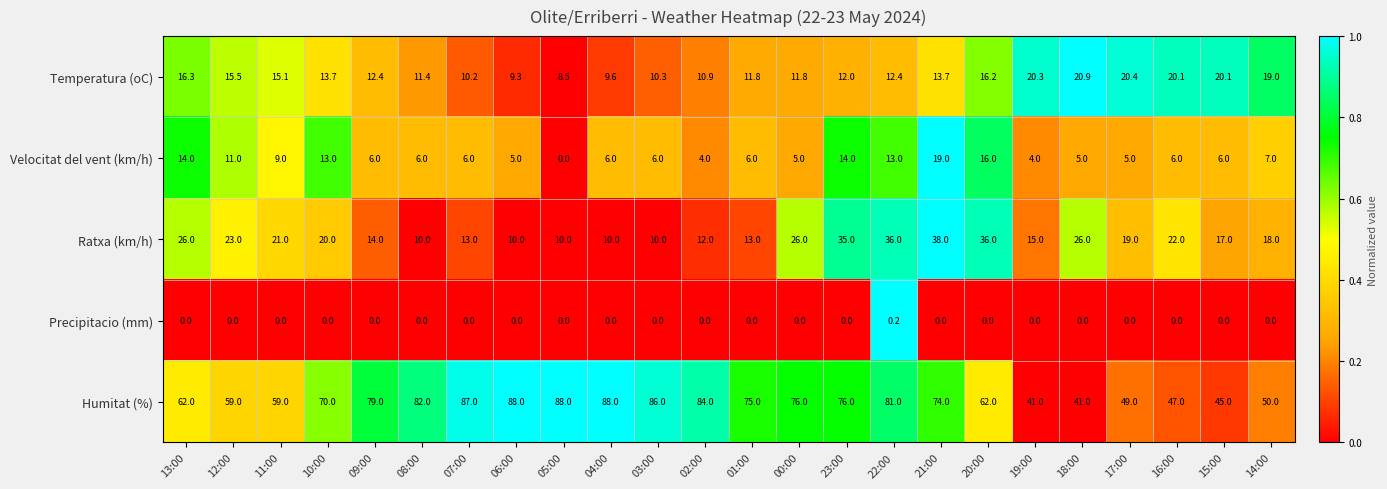

At 07:00, list the series in order from smallest to largest.

Precipitacio (mm), Velocitat del vent (km/h), Temperatura (oC), Ratxa (km/h), Humitat (%)